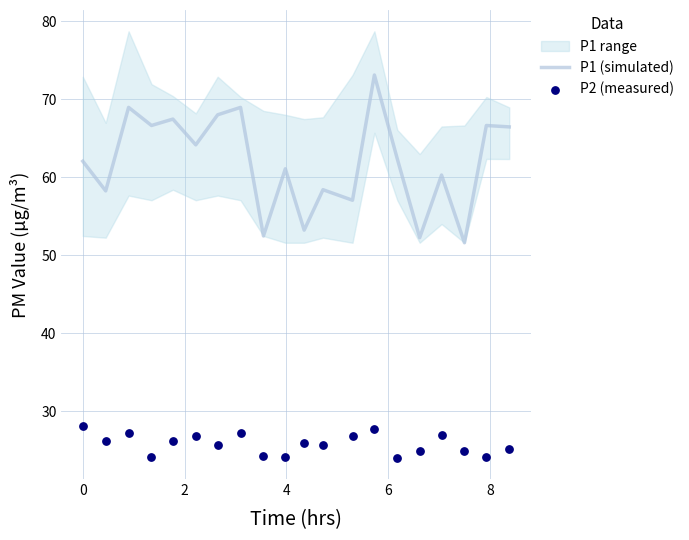

Is the value of P1 (simulated) at 12 greater than the value of P2 (measured) at 19?

Yes